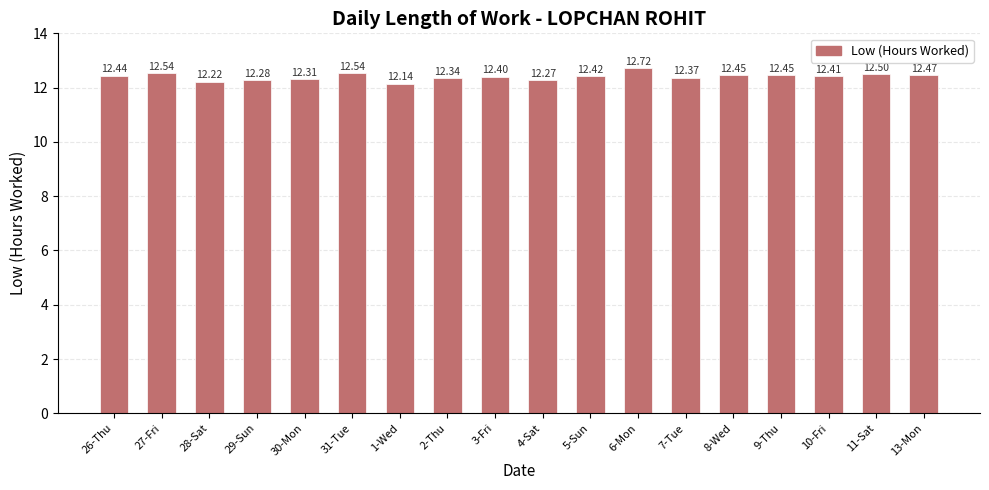

What is the label of the 17th bar from the left?

11-Sat